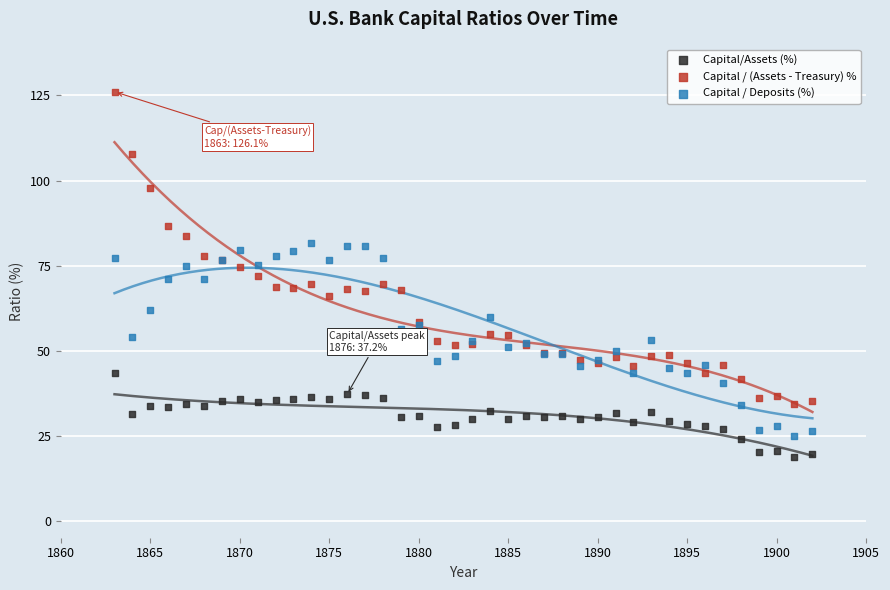

Which series reaches the minimum Y coordinate?

Capital/Assets (%)